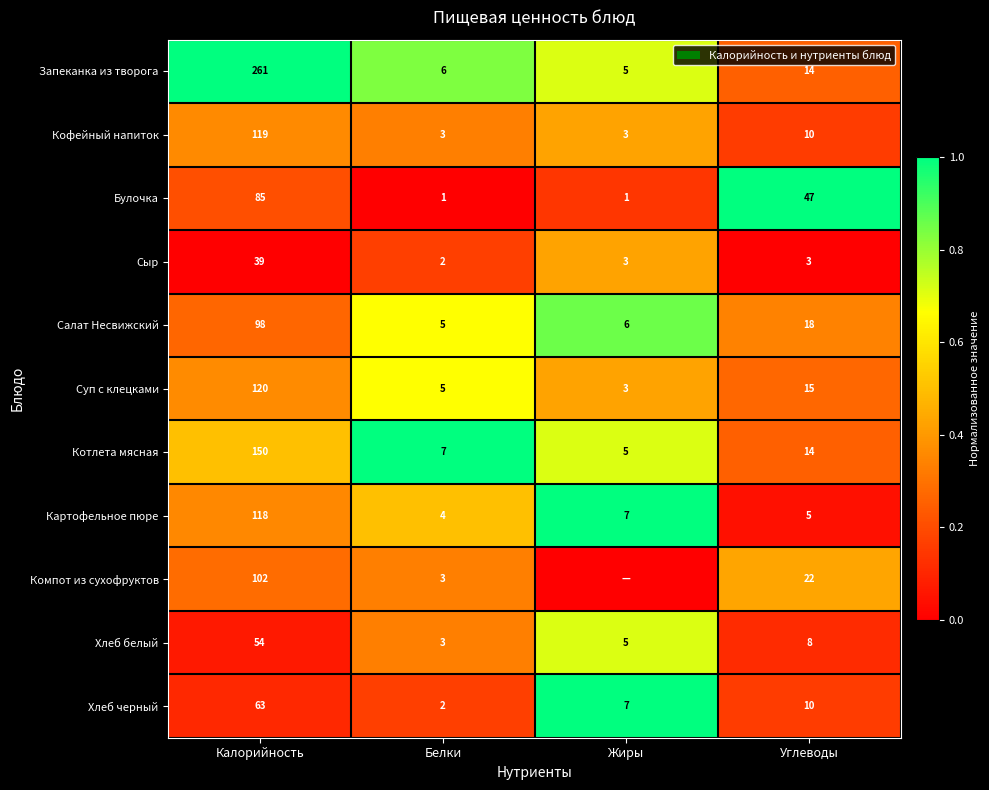

True or false: Салат Несвижский has a value of 0.5 at Углеводы.

False